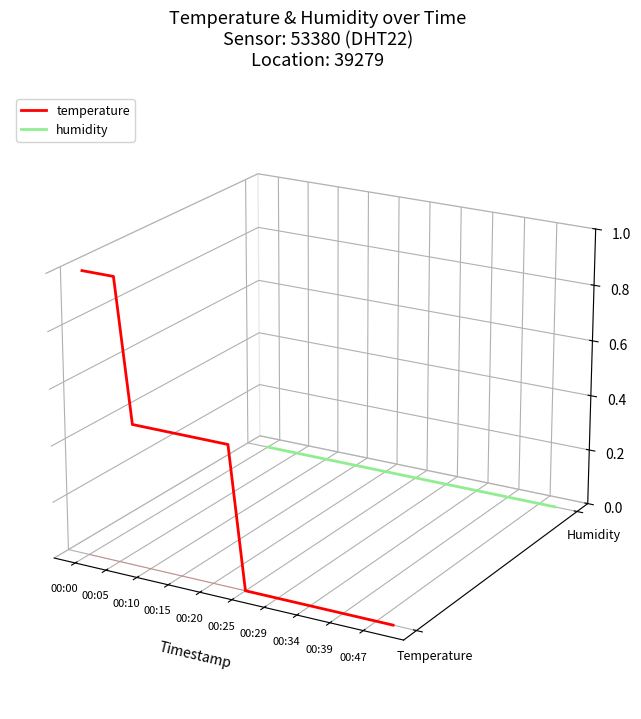

Does the chart have visible grid lines?

No